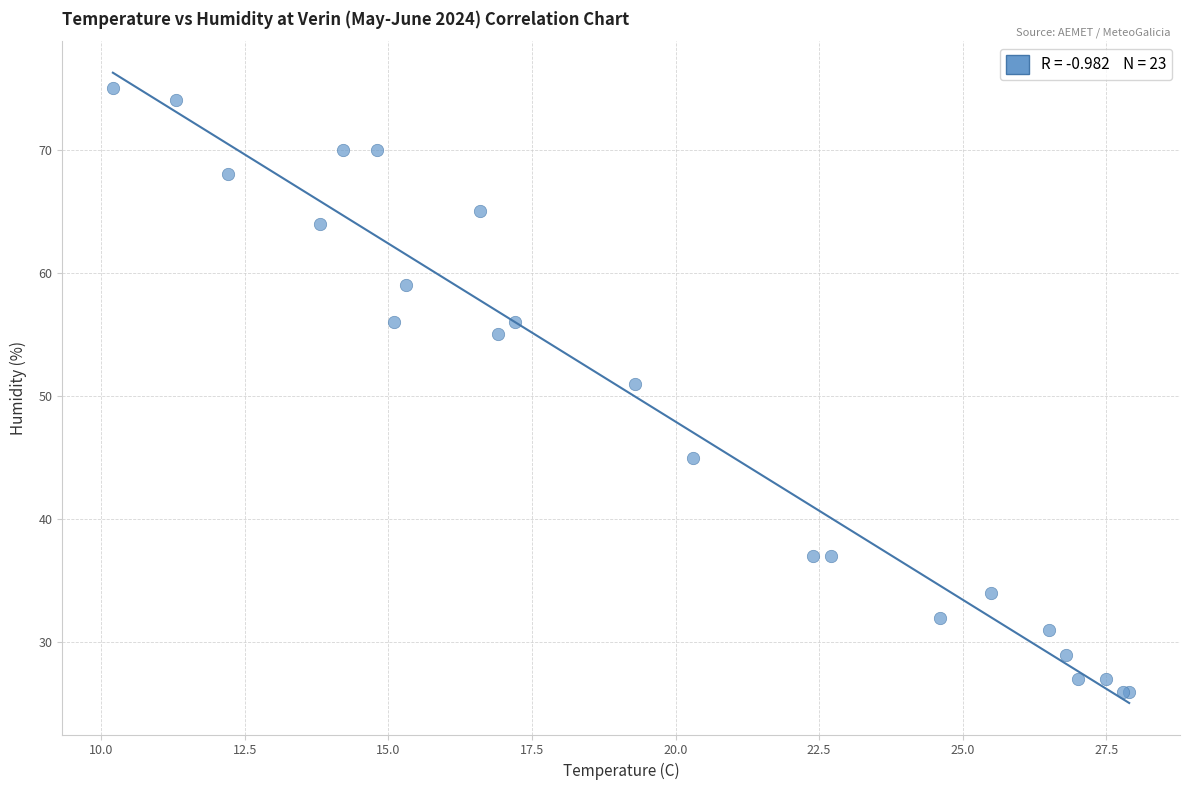

What Y value in the scatter plot is closest to 50?

51